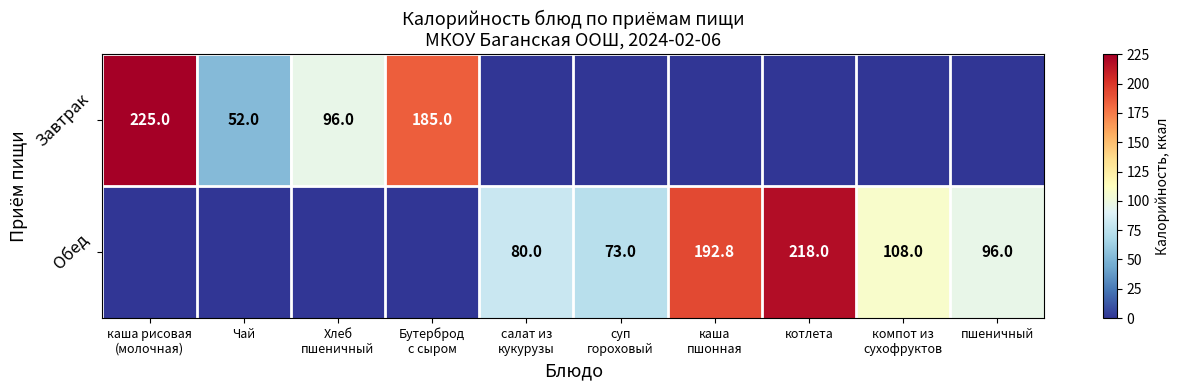

What is the maximum value shown in the chart?

225.0